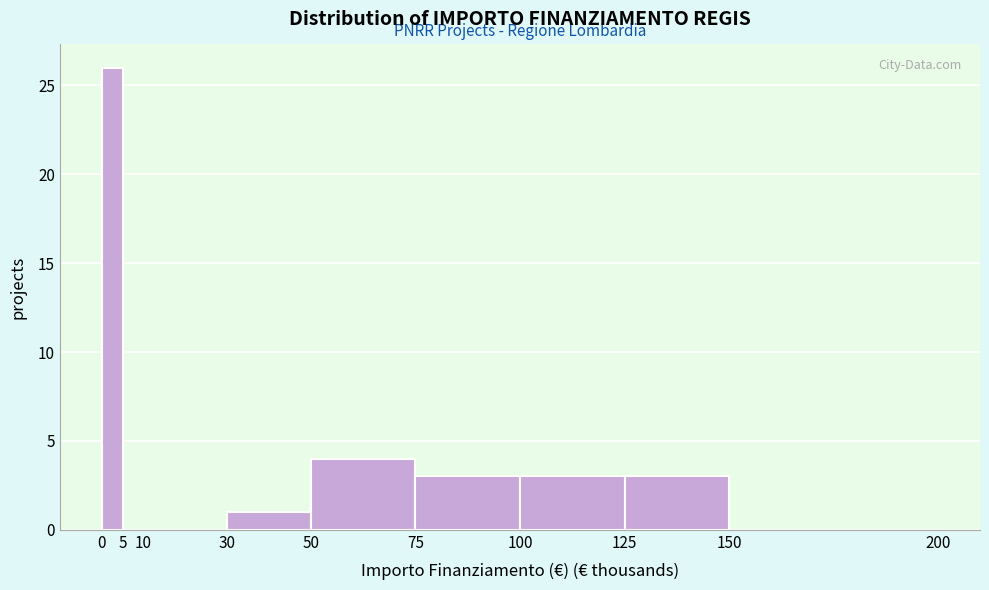

Reading left to right, list every bar in this chart as the range it spans on the x-axis followed by its height. The values are not printed on the chart, so give them approximately, as read against the axis.

0 to 5: 26
5 to 10: 0
10 to 30: 0
30 to 50: 1
50 to 75: 4
75 to 100: 3
100 to 125: 3
125 to 150: 3
150 to 200: 0